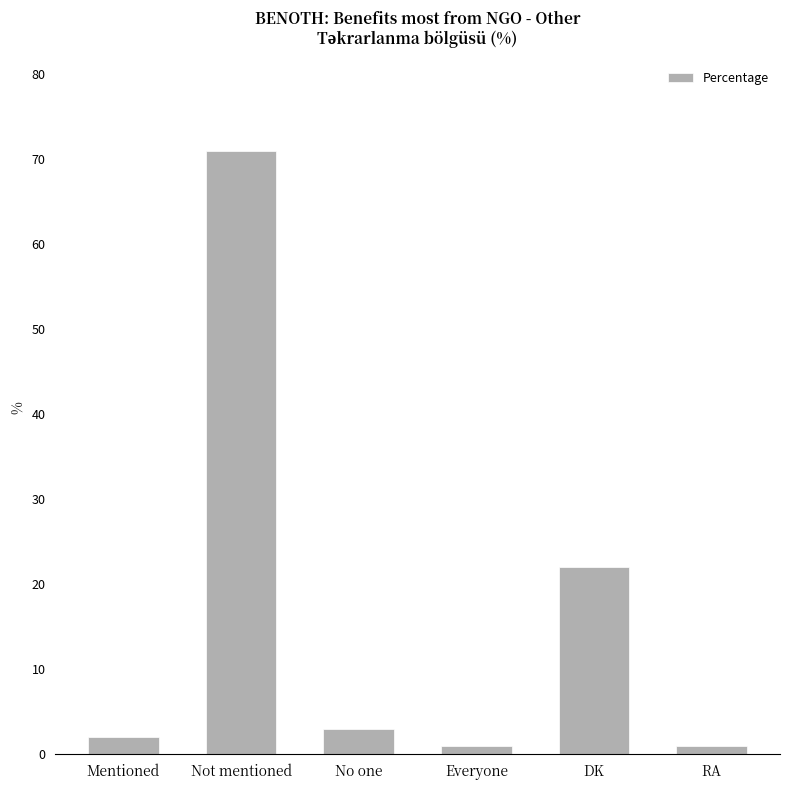

The value at DK is 36. True or false?

False